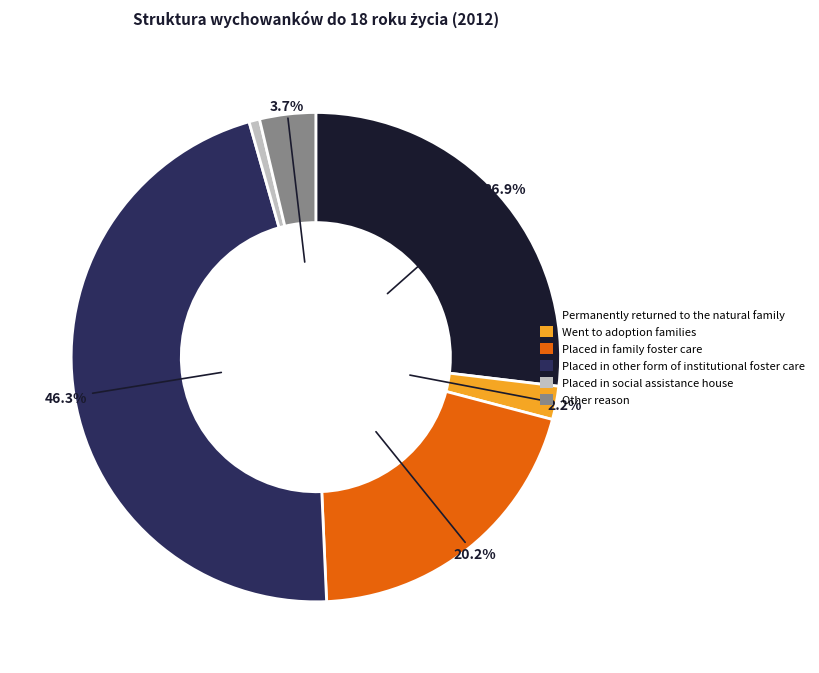

Rank the categories by value from highest to lowest.

Placed in other form of institutional foster care, Permanently returned to the natural family, Placed in family foster care, Other reason, Went to adoption families, Placed in social assistance house